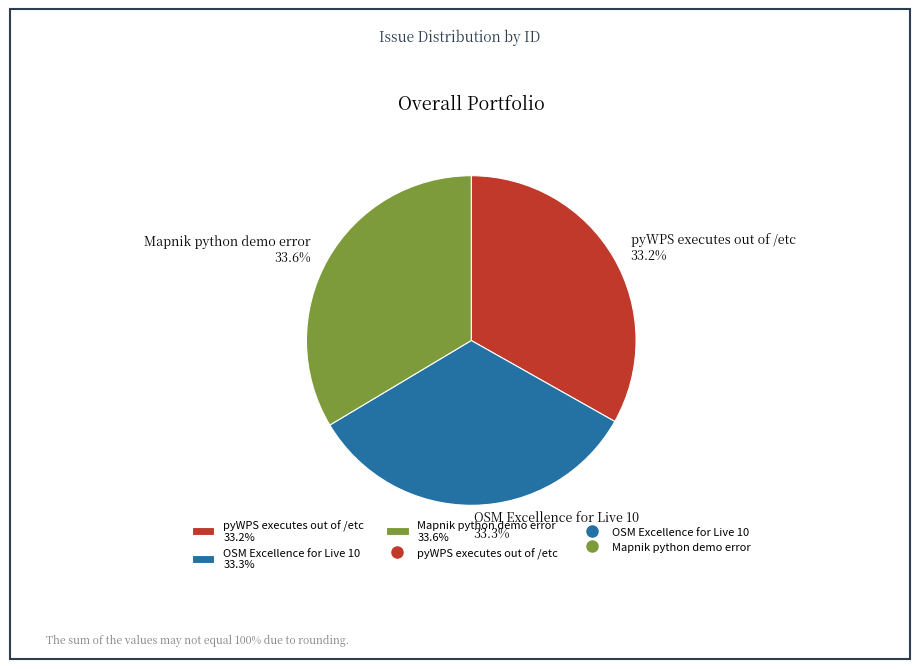

The Mapnik python demo error slice represents 22% of the pie. True or false?

False